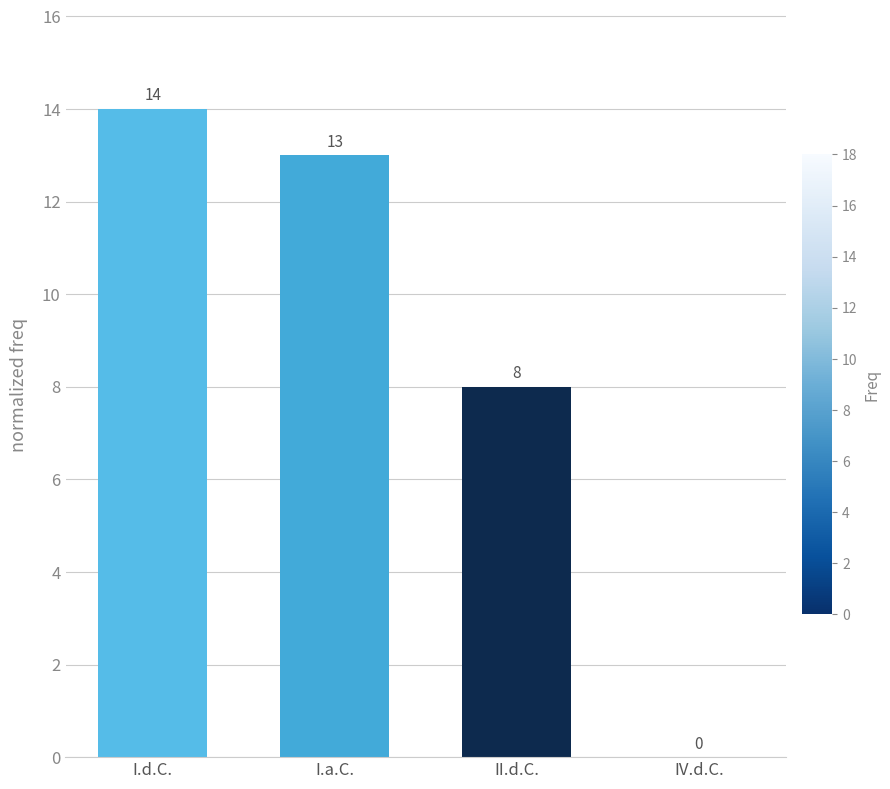

At which label does the data first exceed 13?

I.d.C.